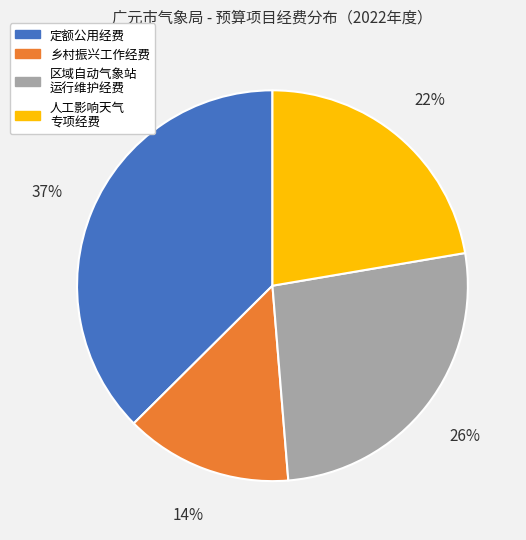

To the nearest percent, what percentage of the pie is 乡村振兴工作经费?

14%